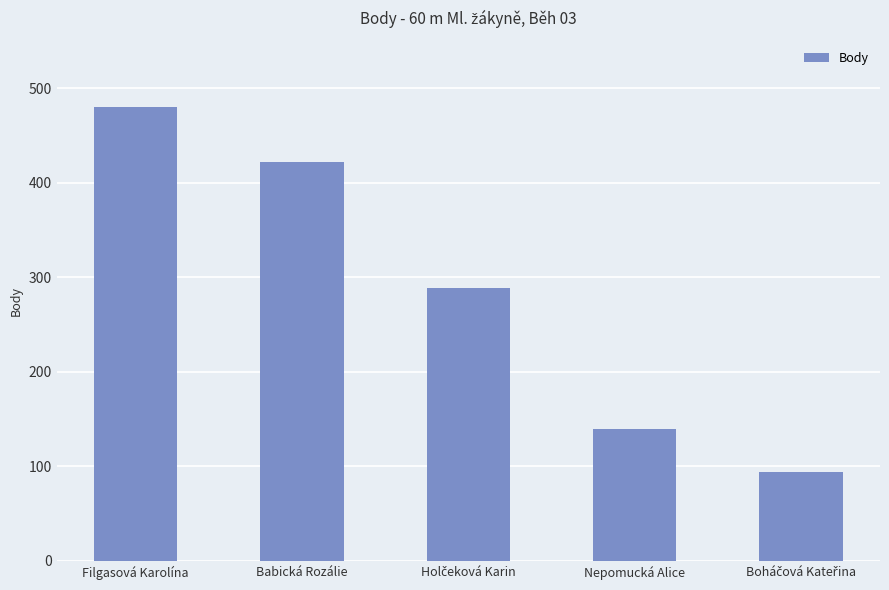

What is the average value?

285